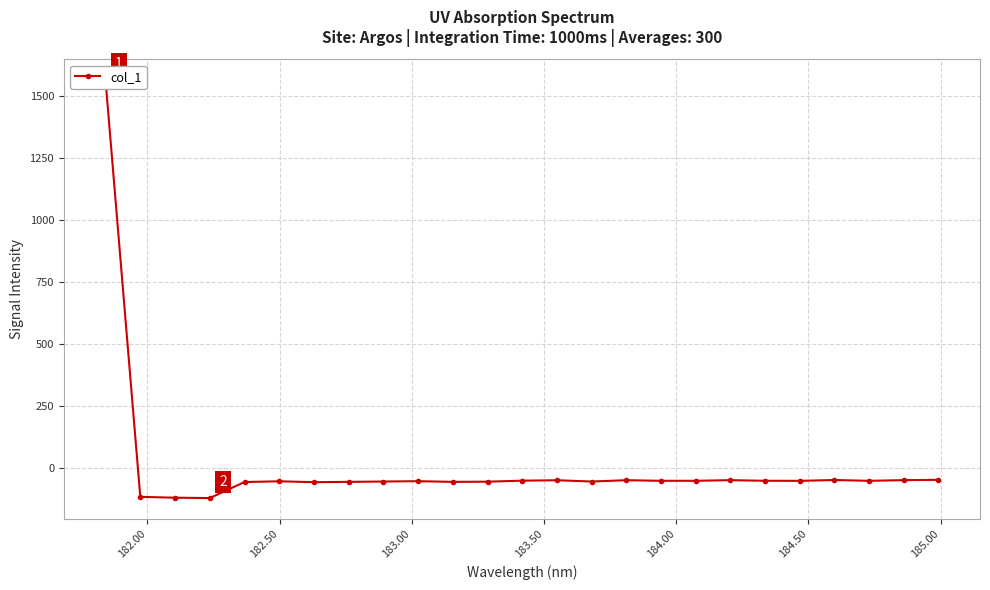

What is the maximum value shown in the chart?

1565.2